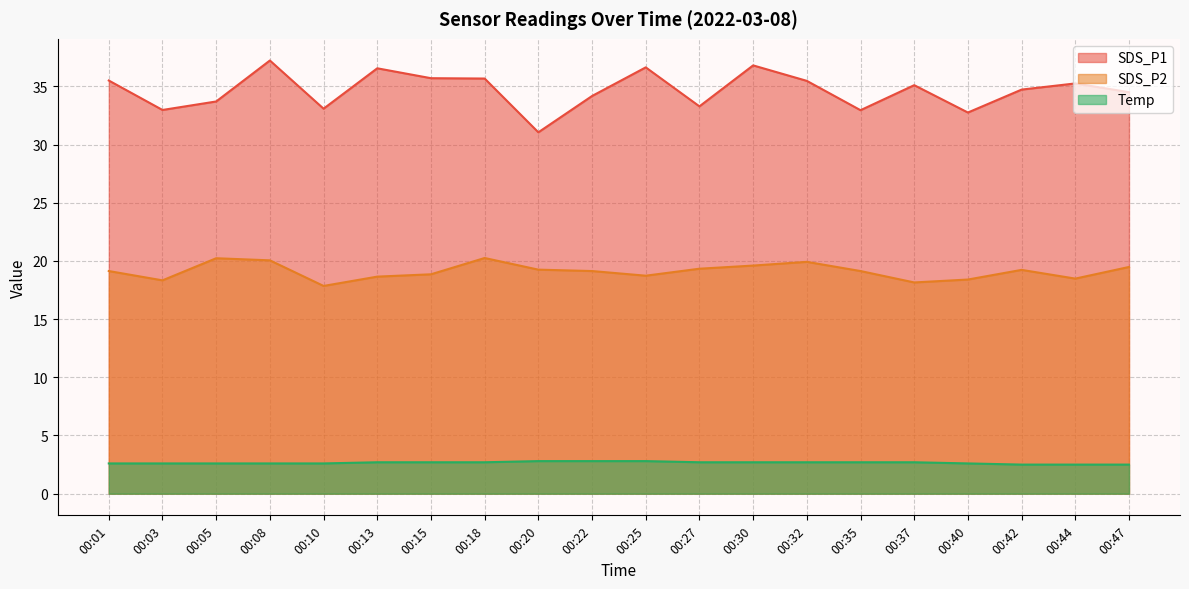

Where does the SDS_P2 series first go above 19?

00:01